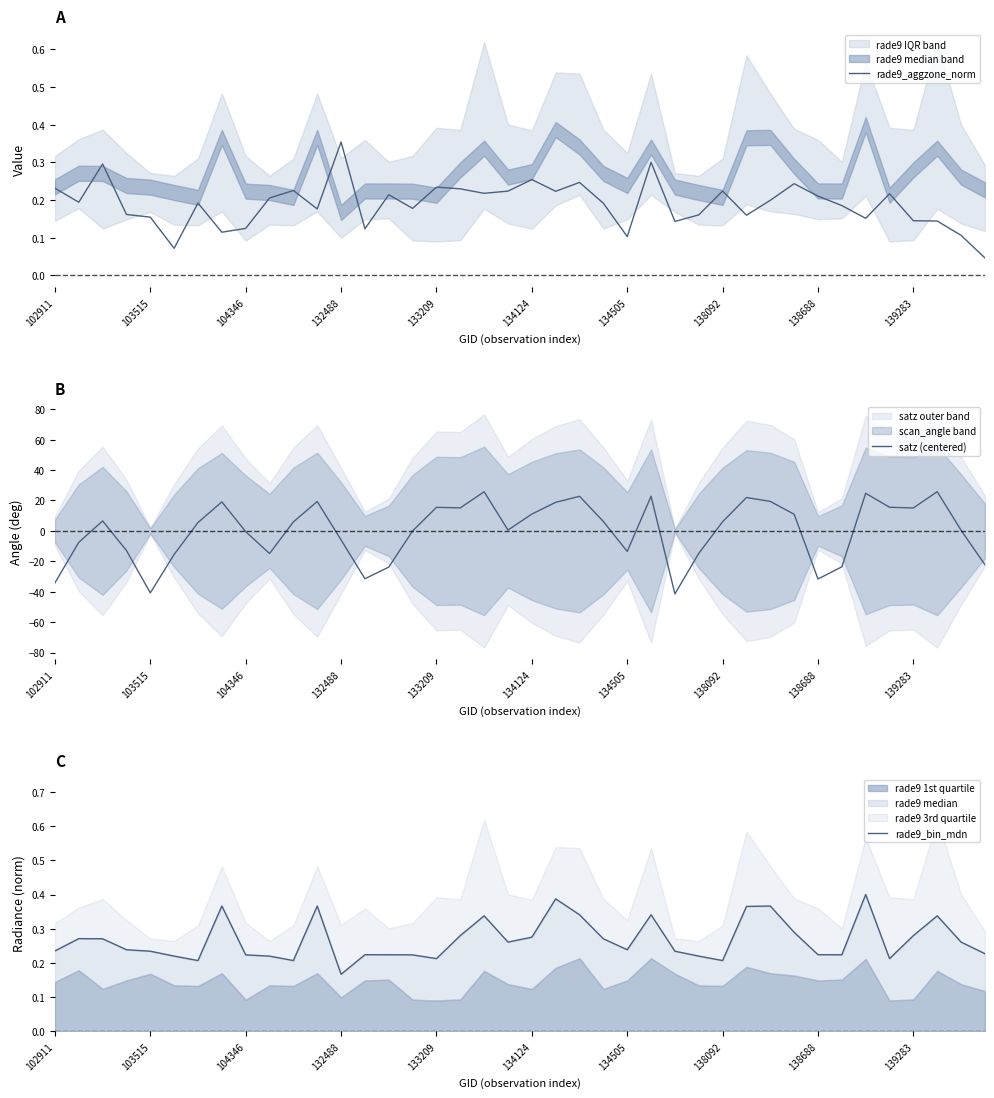

Which category has the highest value in the rade9_aggzone_norm series?

132488